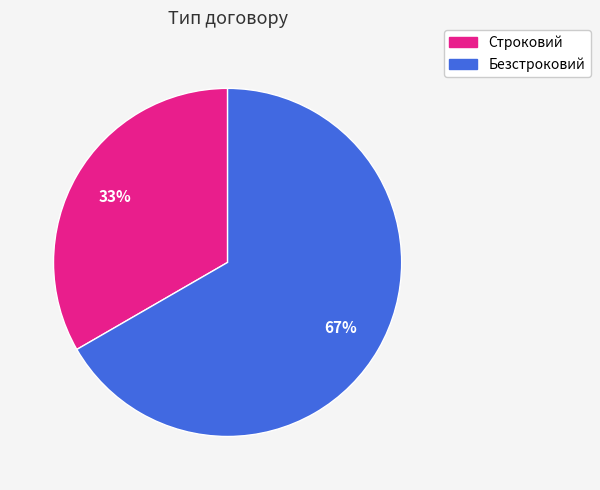

To the nearest percent, what percentage of the pie is Безстроковий?

67%